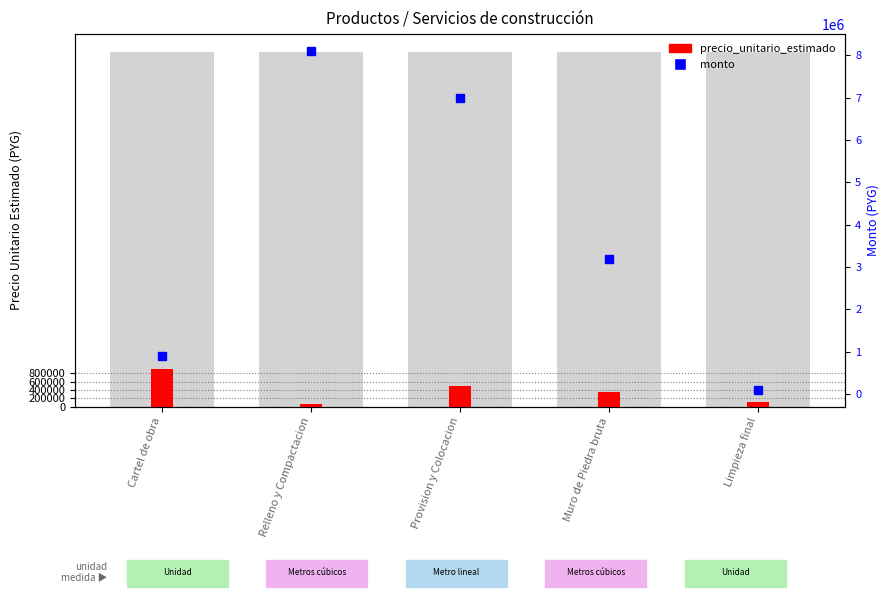

Reading left to right, transcribe all the data shown in this chart.

precio_unitario_estimado: Cartel de obra=900000	Relleno y Compactacion=60000	Provision y Colocacion=500000	Muro de Piedra bruta=355000	Limpieza final=100000
monto: Cartel de obra=900000	Relleno y Compactacion=8100000	Provision y Colocacion=7000000	Muro de Piedra bruta=3195000	Limpieza final=100000